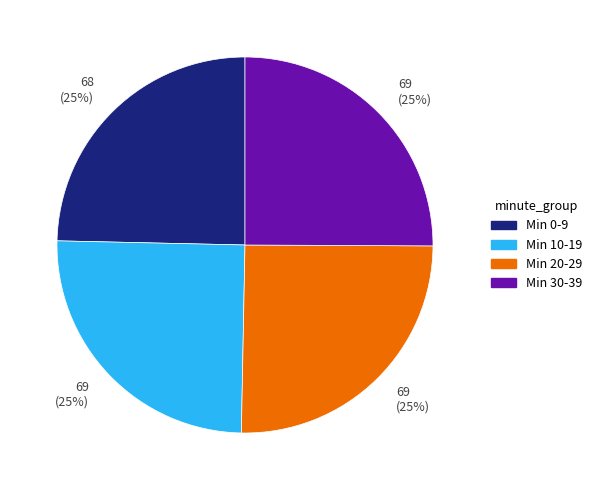

Does any single category account for the majority?

No